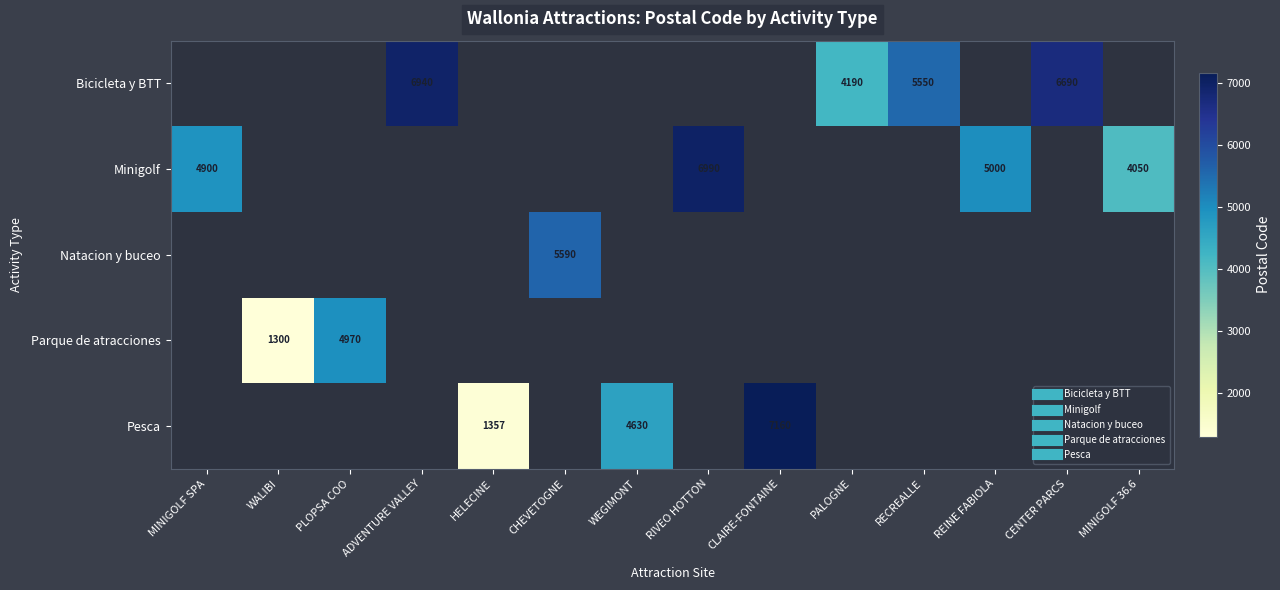

How many categories are shown in the chart?

14